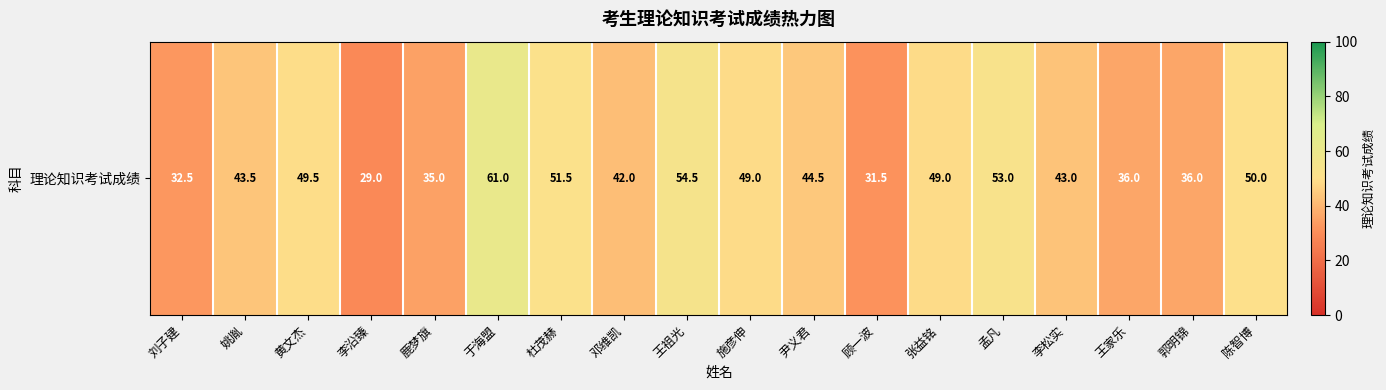

Is it true that the value at 郭明锦 is 21.0?

False